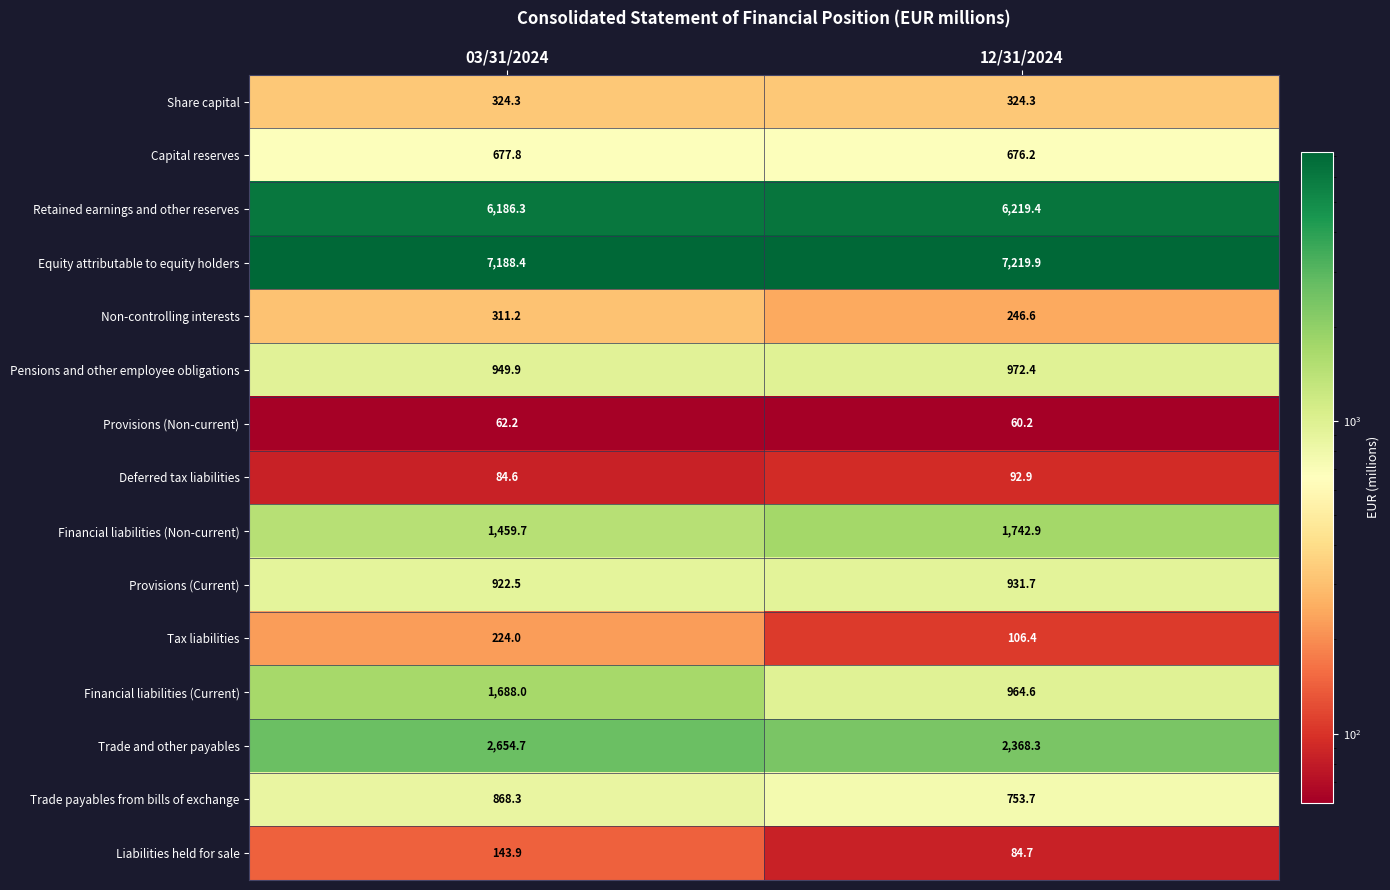

What is the spread (max minus min) of values at 12/31/2024?

7159.7